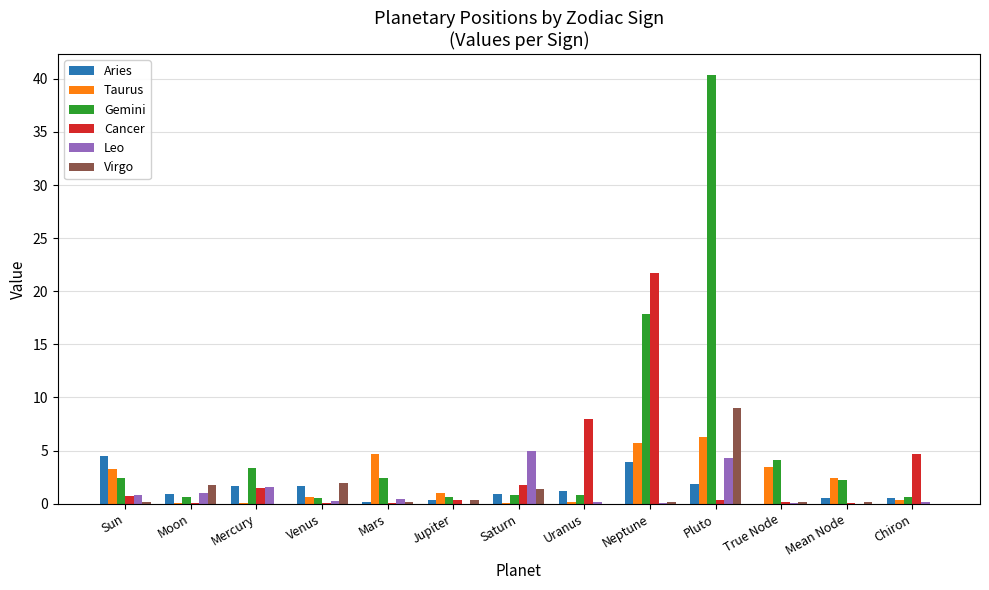

True or false: Leo has a value of 6.2 at Pluto.

False